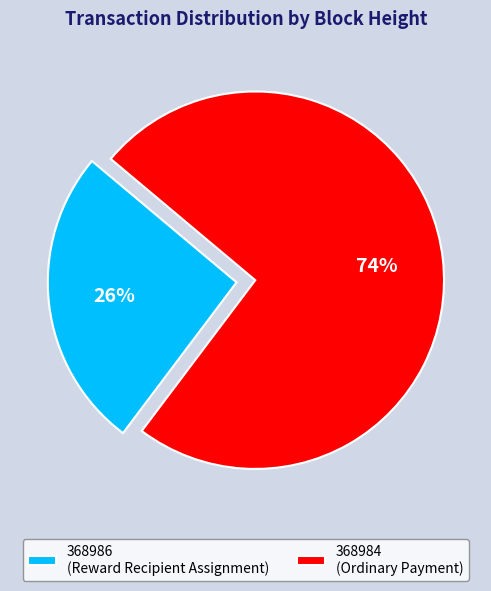

Is it true that 368986 is 26% of the pie?

True